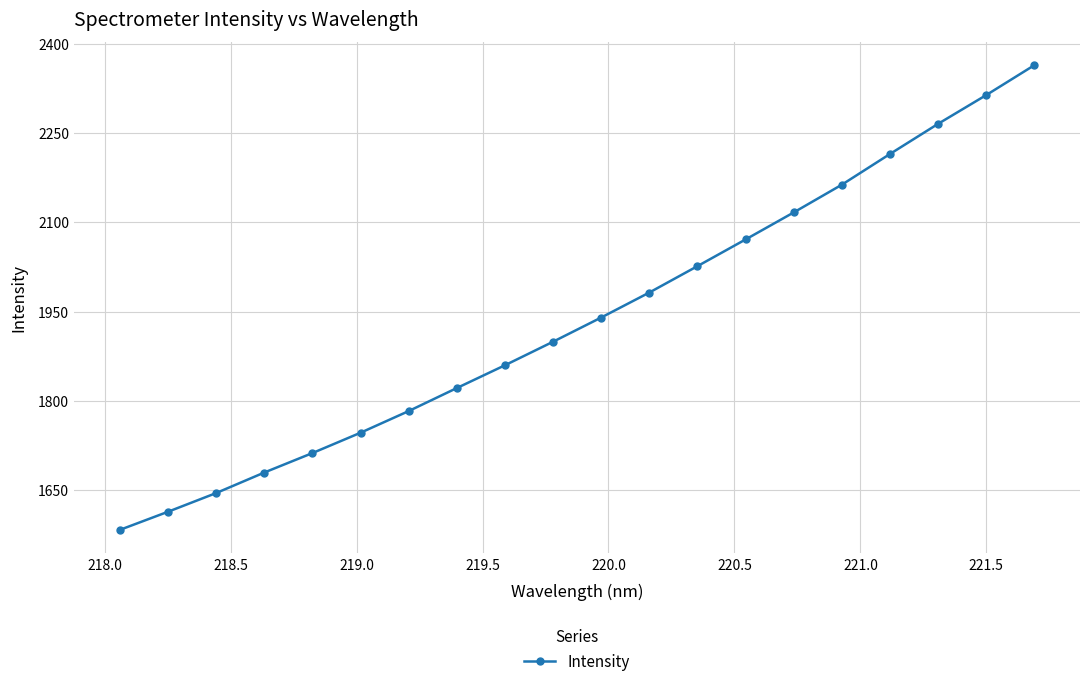

What is the value of the 2nd point from the left?

1613.7